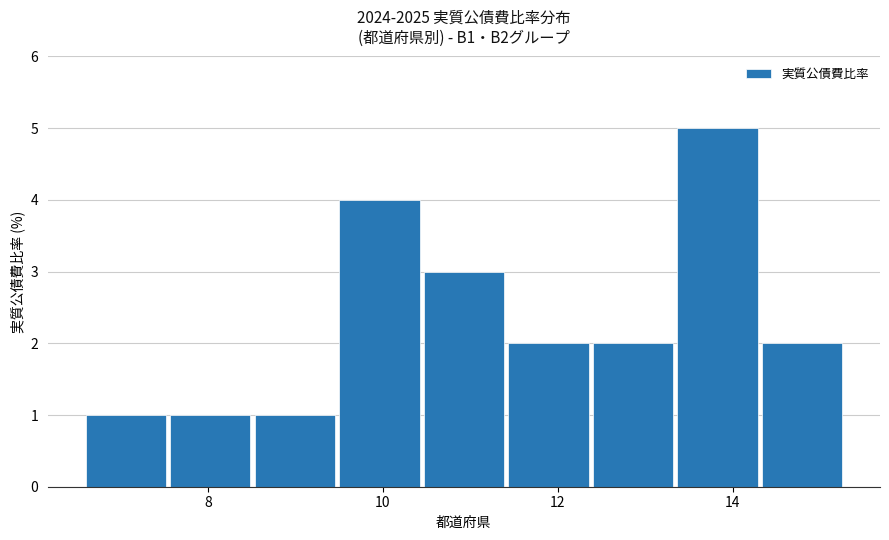

What is the maximum value shown in the chart?

5